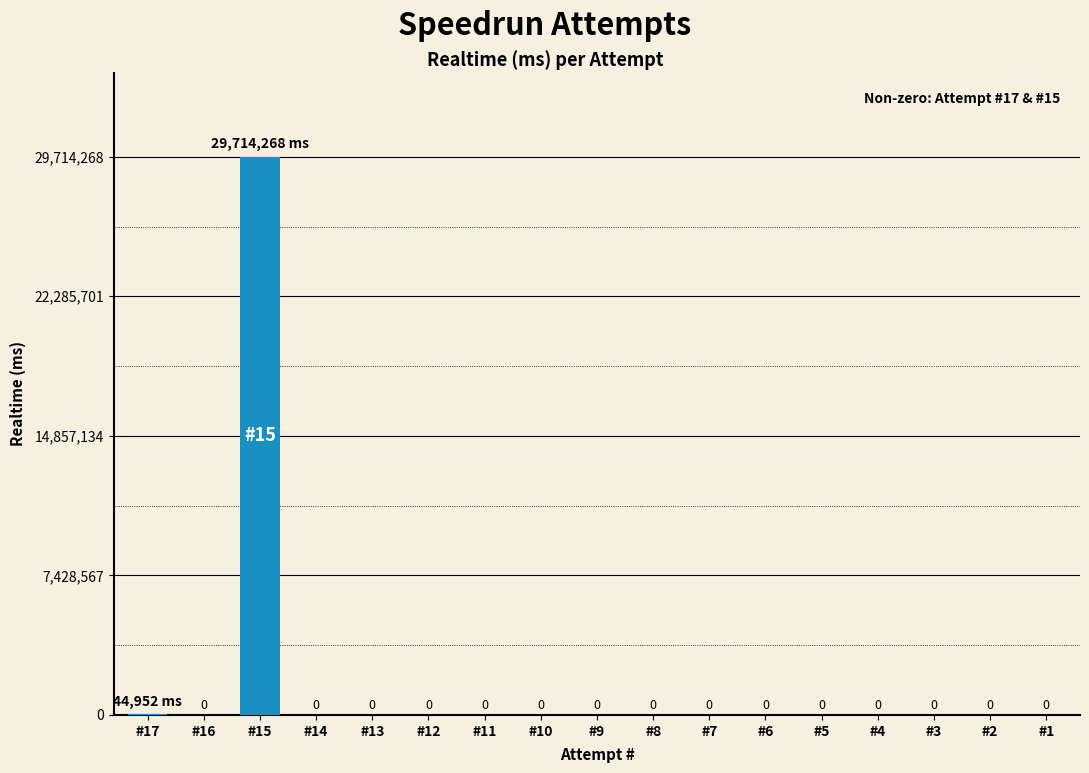

The value at #6 is 0. True or false?

True